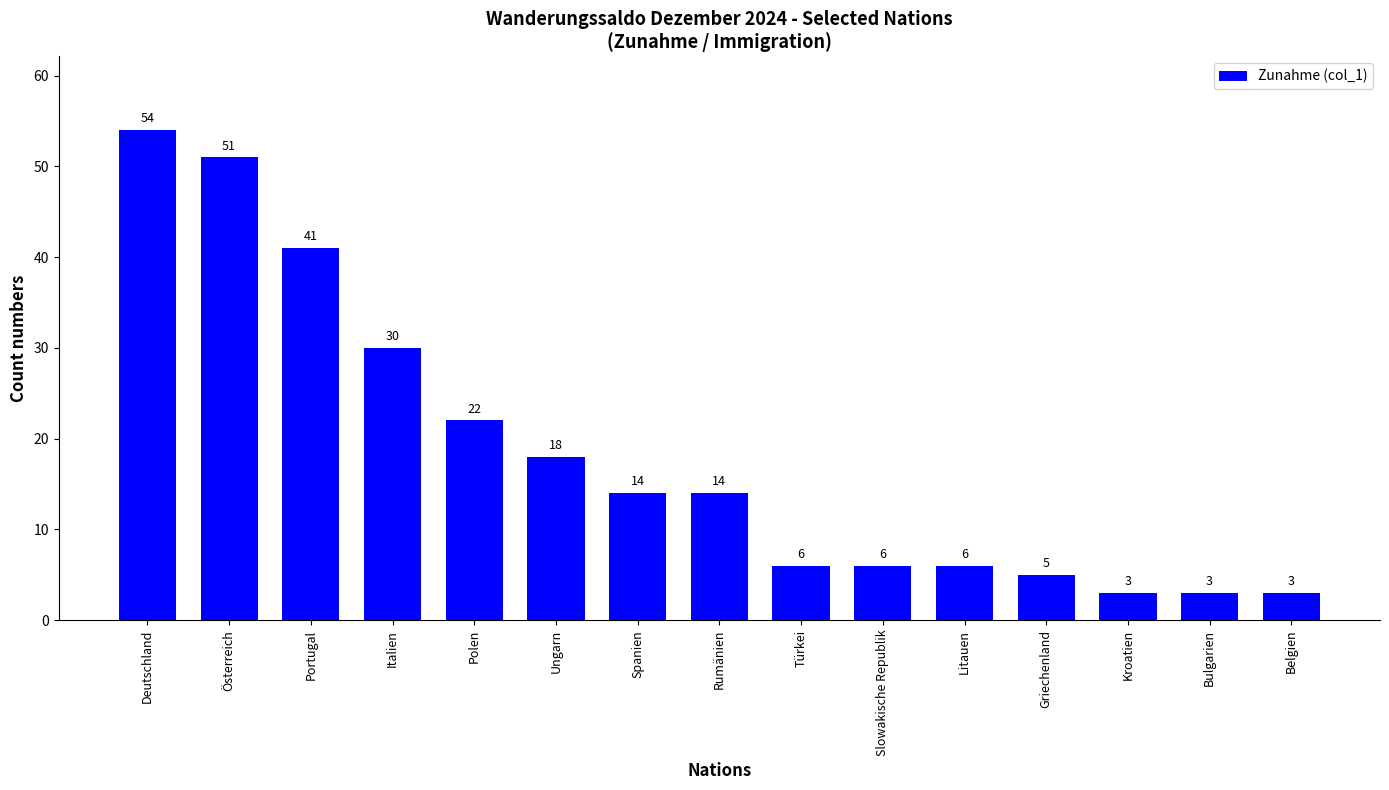

What is the ratio of the value at Deutschland to the value at Kroatien?

18.0